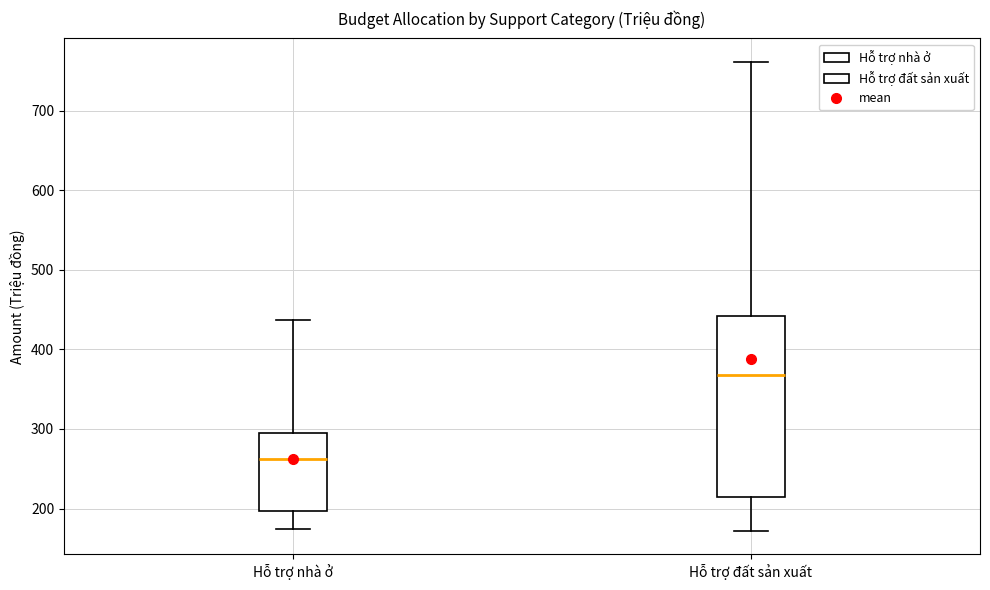

Reading left to right, read every box against the y-axis: the position of its median line, the range the box covers, and the ends of its whiskers. The values are not printed on the chart, so give them approximately, as read against the axis.

Hỗ trợ nhà ở: median 260, box 200 to 290, whiskers 170 to 440
Hỗ trợ đất sản xuất: median 370, box 210 to 440, whiskers 170 to 760